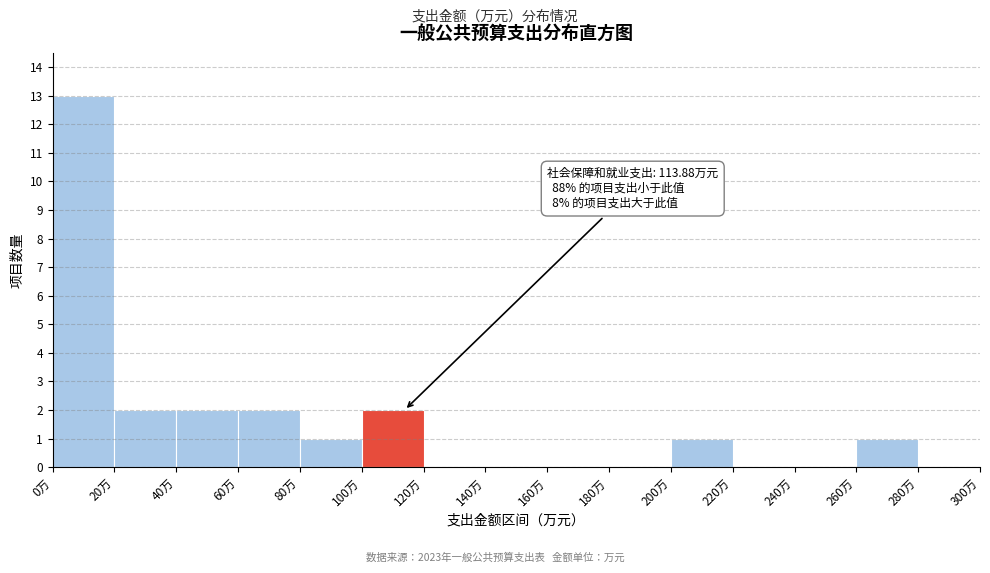

Over which range of the x-axis is the bar tallest?

0 to 20